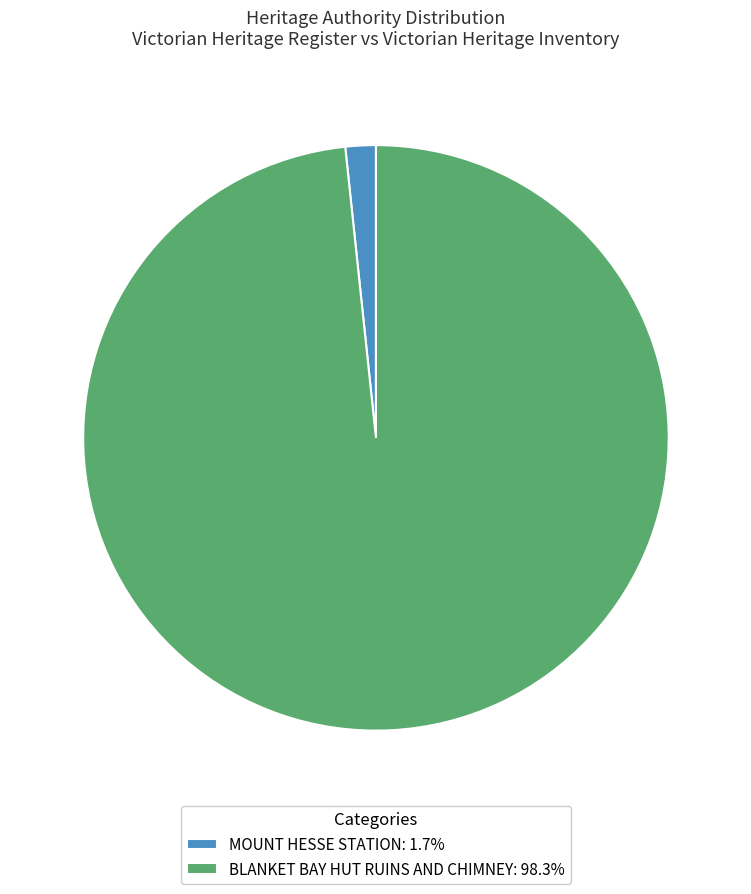

Is there a majority slice in this chart?

Yes